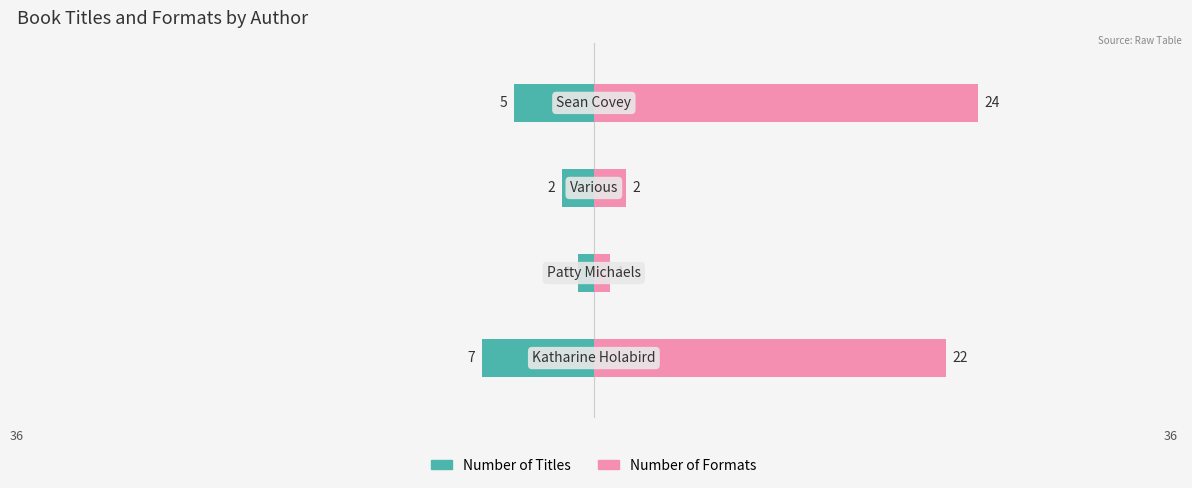

What are all the series names shown in the legend?

Number of Titles, Number of Formats